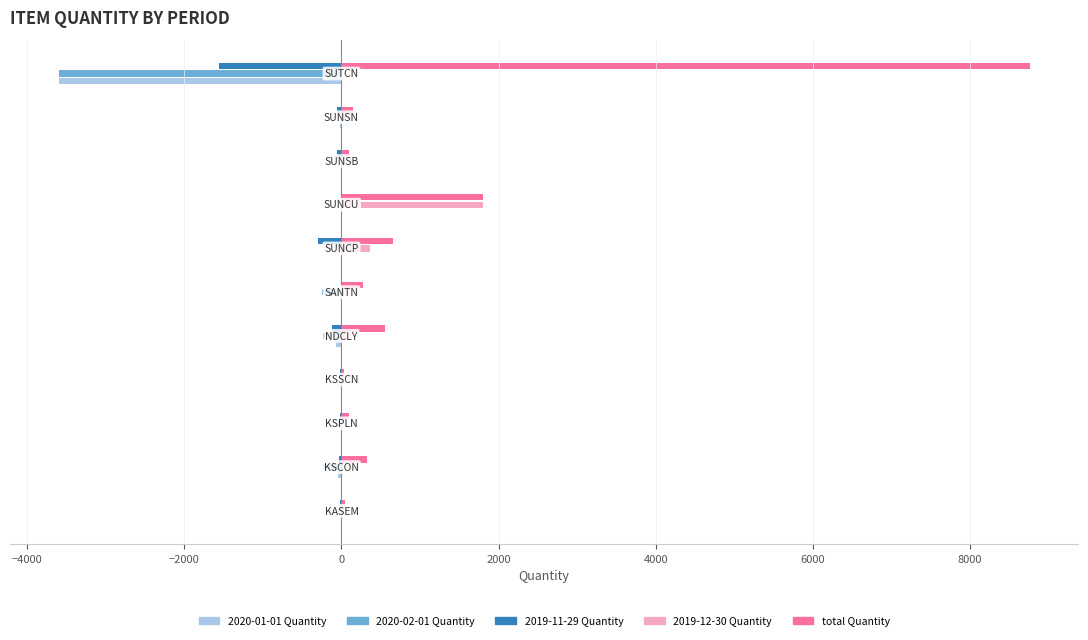

What are all the series names shown in the legend?

2020-01-01 Quantity, 2020-02-01 Quantity, 2019-11-29 Quantity, 2019-12-30 Quantity, total Quantity